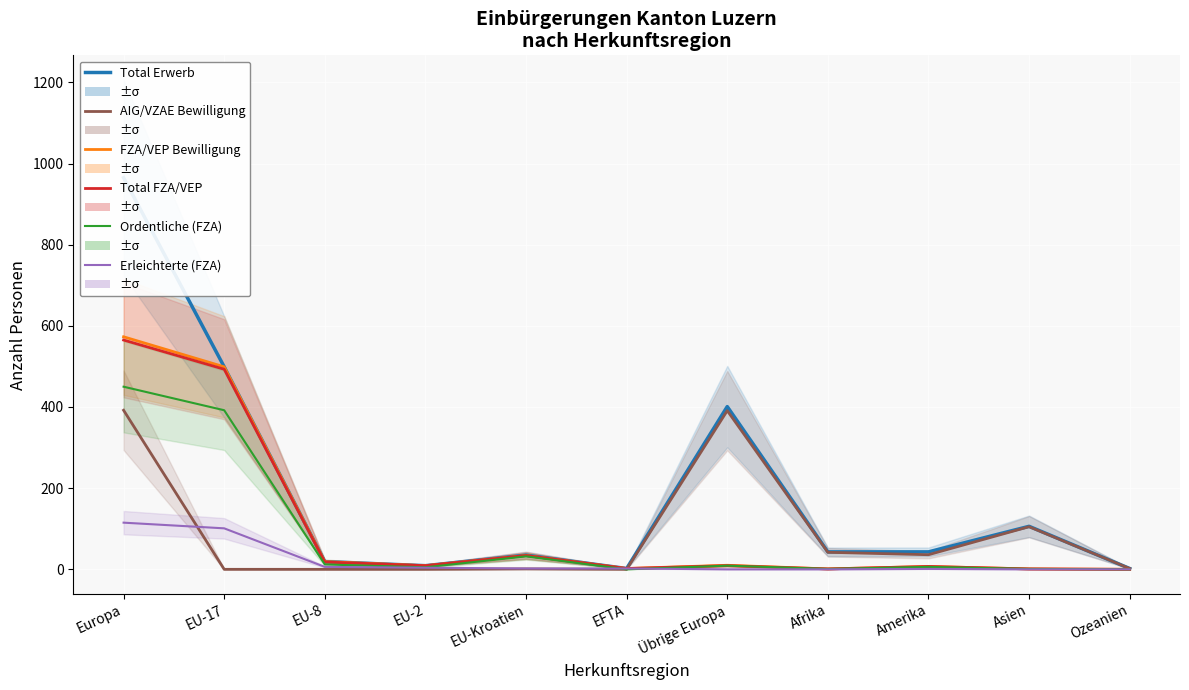

Is this an area chart (filled region under the line)?

No